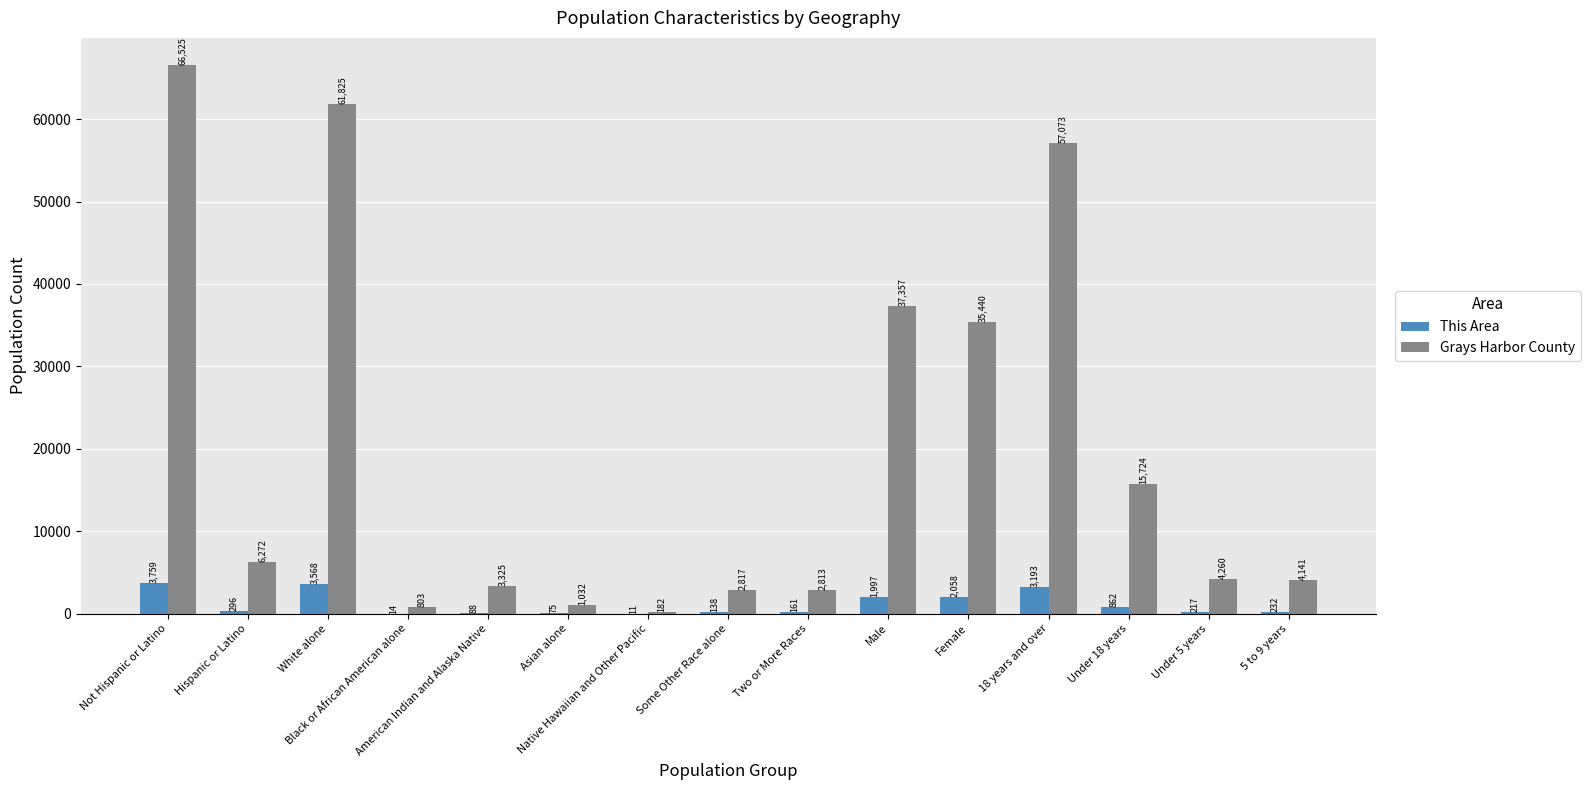

What is the sum of all This Area values?

16669